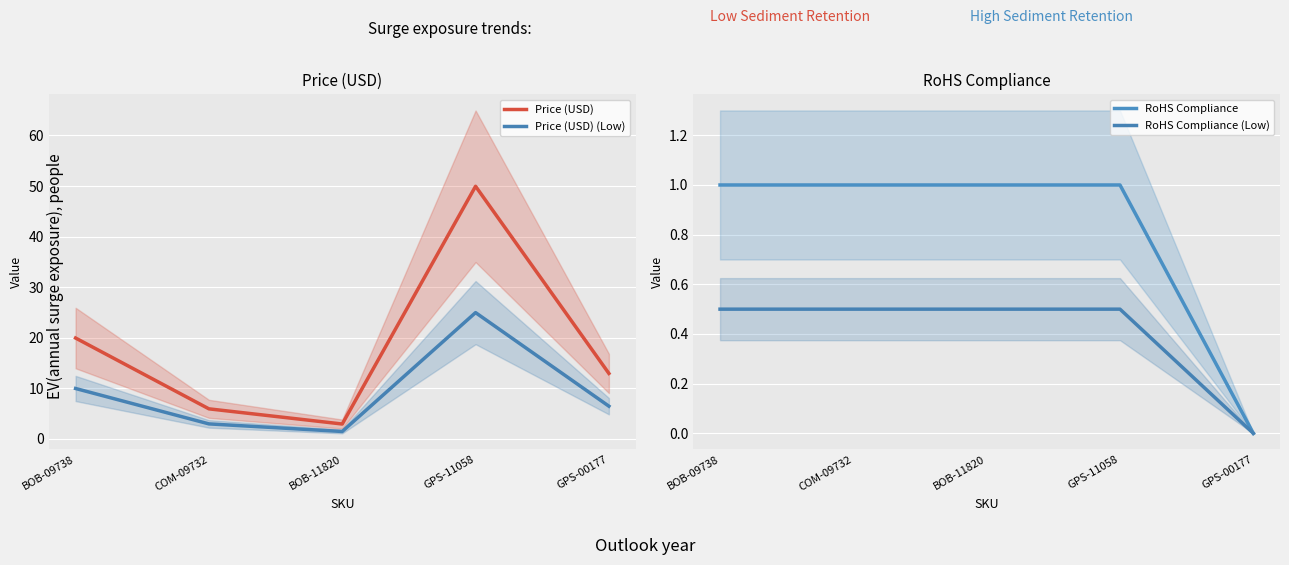

In Price (USD) (Low), how many points are higher than both neighbors (excluding endpoints)?

1